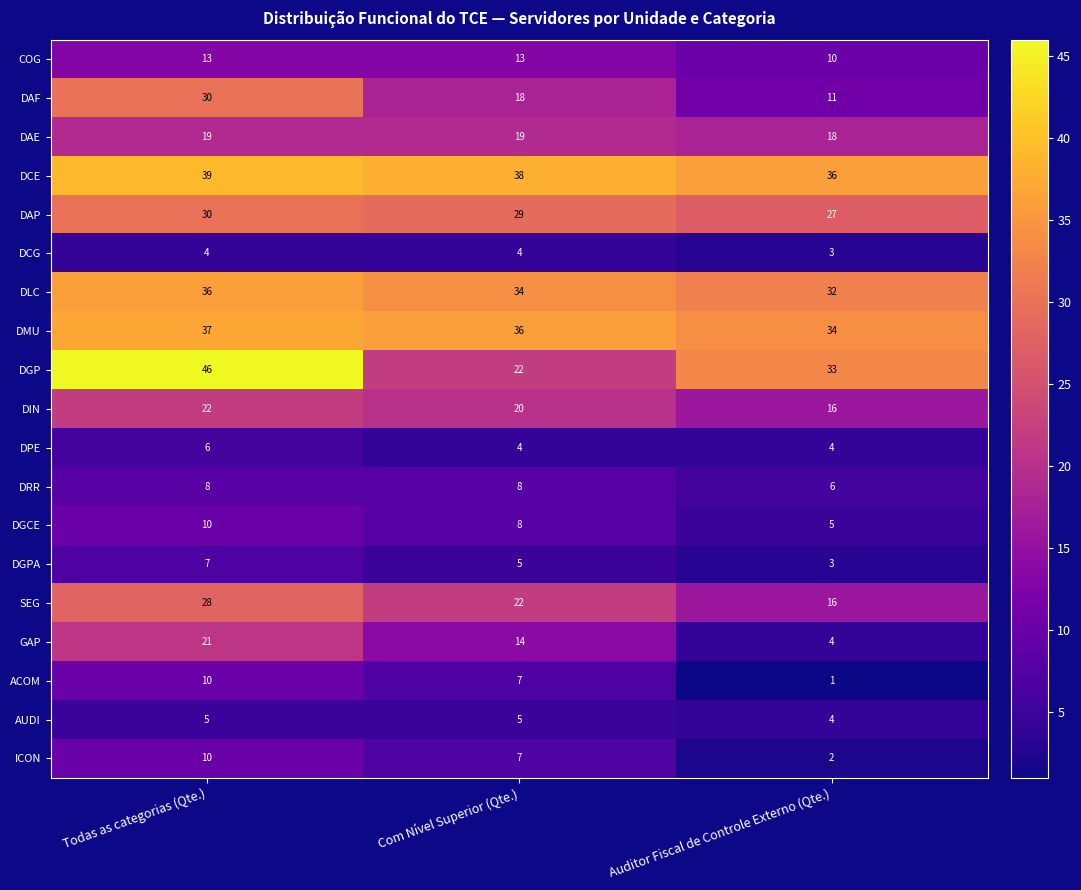

What is the sum of the DAE values at Com Nível Superior (Qte.) and Todas as categorias (Qte.)?

38